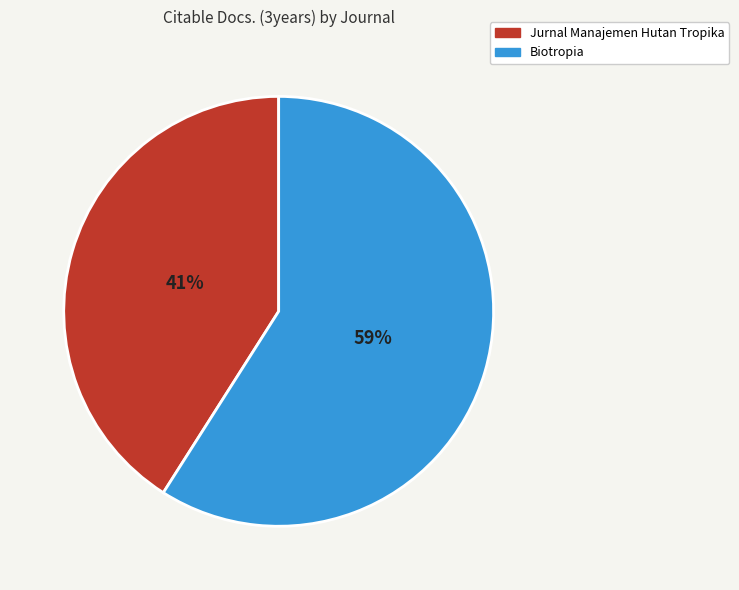

Does any single category account for the majority?

Yes